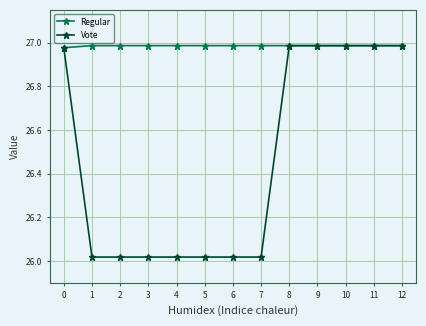

List the series in order of their overall mean, lowest first.

Vote, Regular